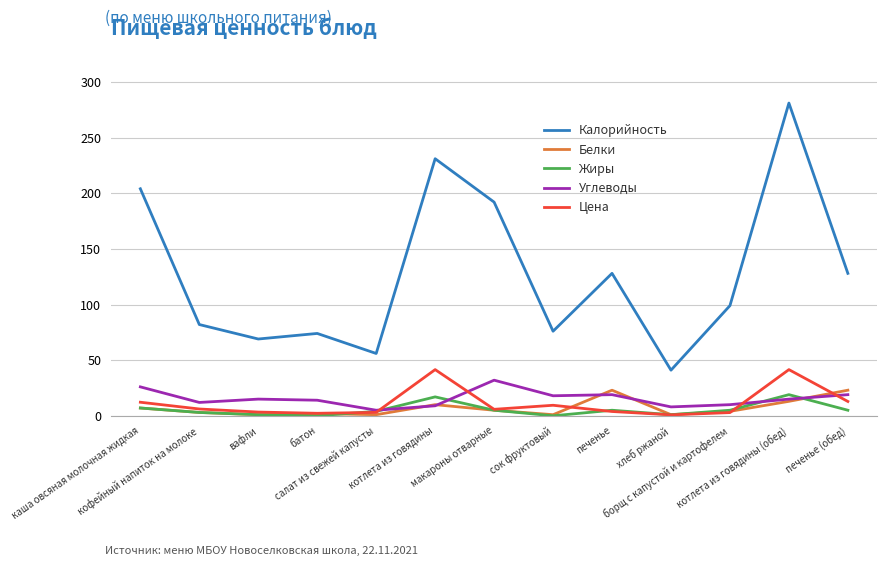

Which series has the largest range (max minus min)?

Калорийность